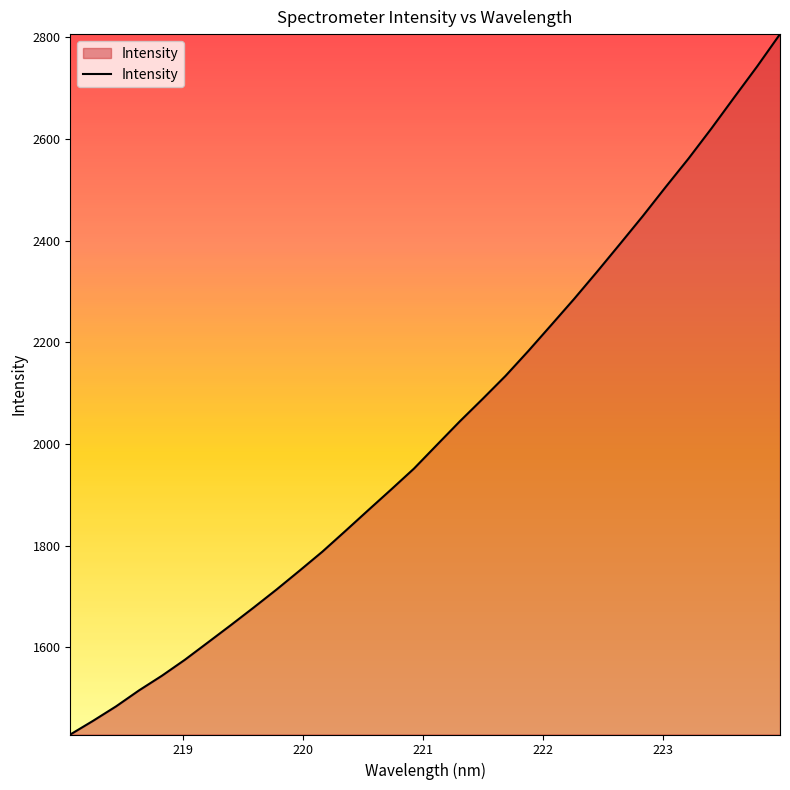

What is the difference between the maximum and minimum values?

1377.9